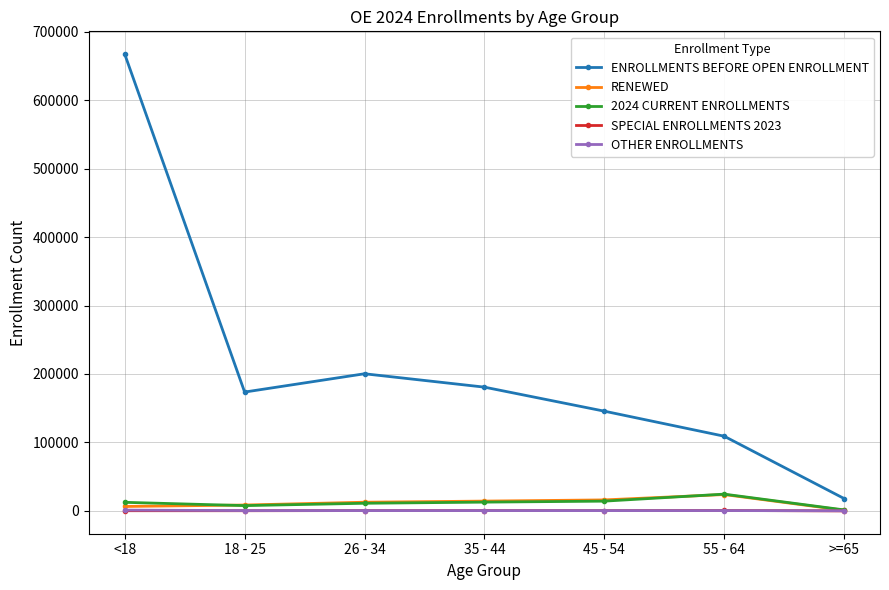

Between <18 and 35 - 44, which series saw the biggest shift?

ENROLLMENTS BEFORE OPEN ENROLLMENT